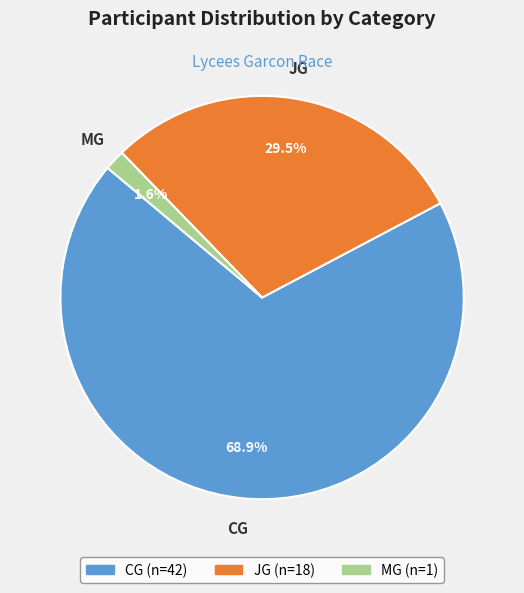

What percentage is NOT represented by CG?

31.1%